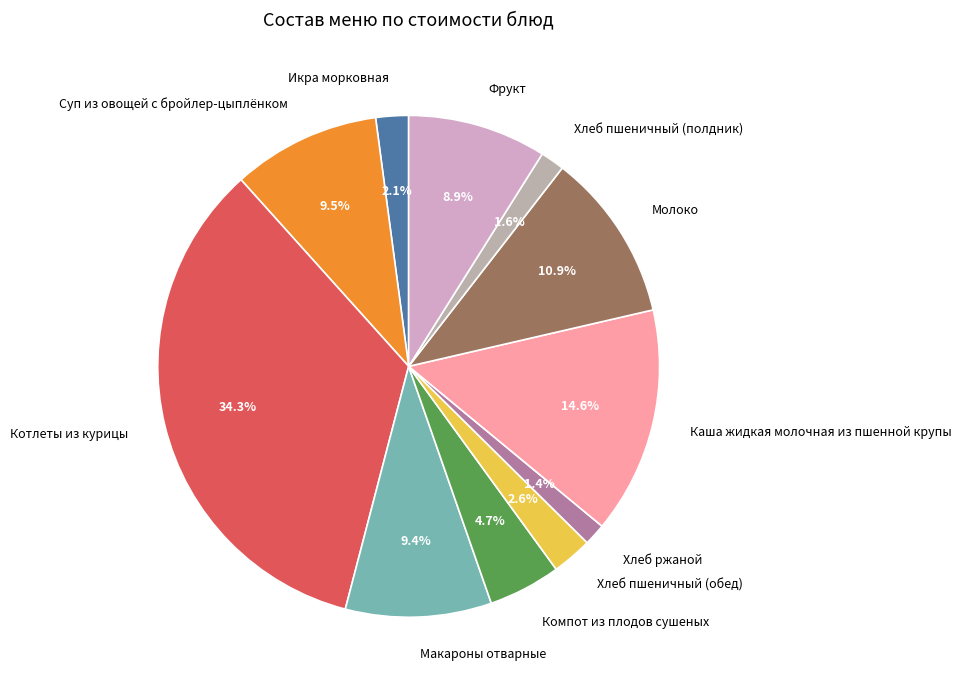

Is there a majority slice in this chart?

No